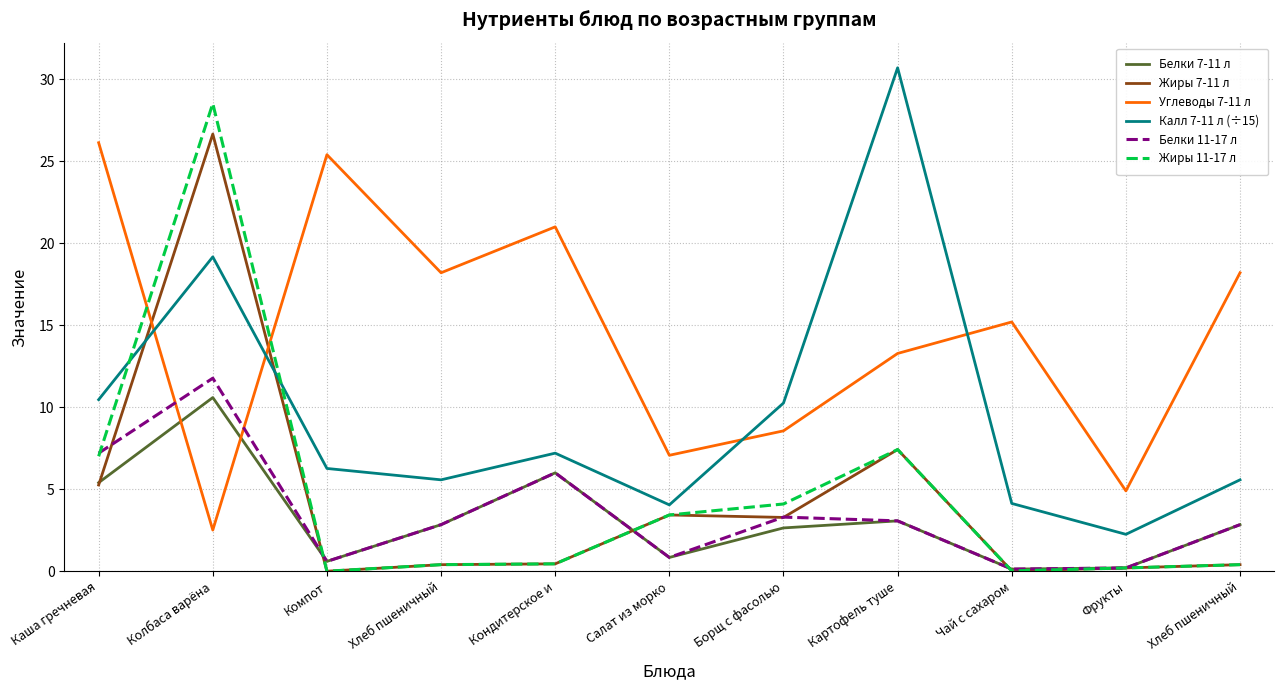

What is the difference between the Углеводы 7-11 л values at Фрукты and Хлеб пшеничный?

13.3